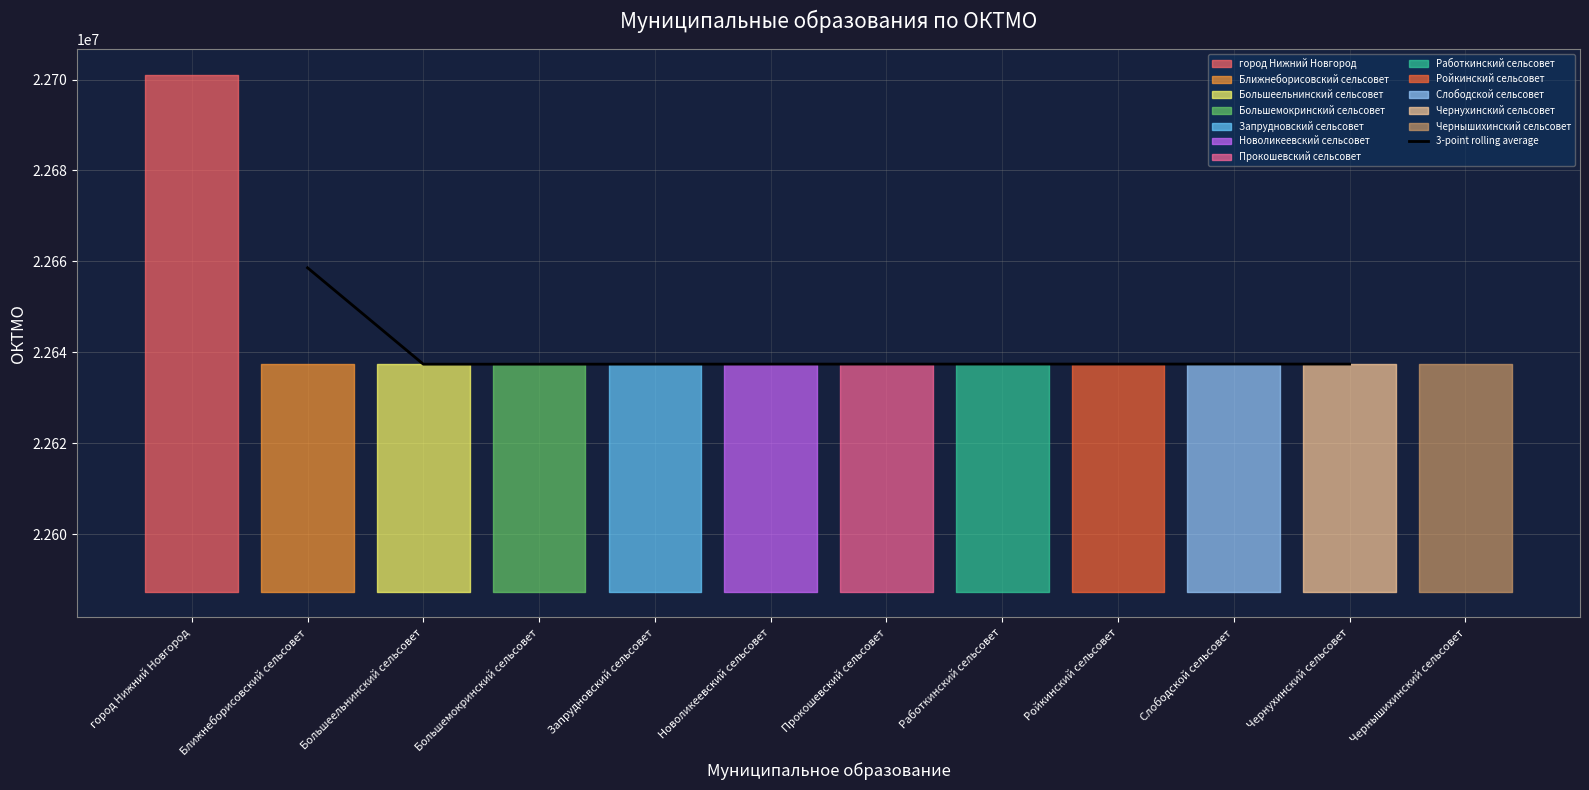

True or false: 3-point rolling average has a value of 34373308.4 at Слободской сельсовет.

False